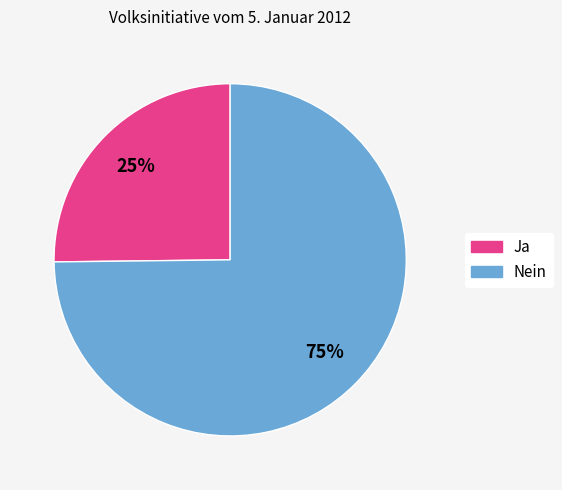

Count the number of slices in the pie.

2